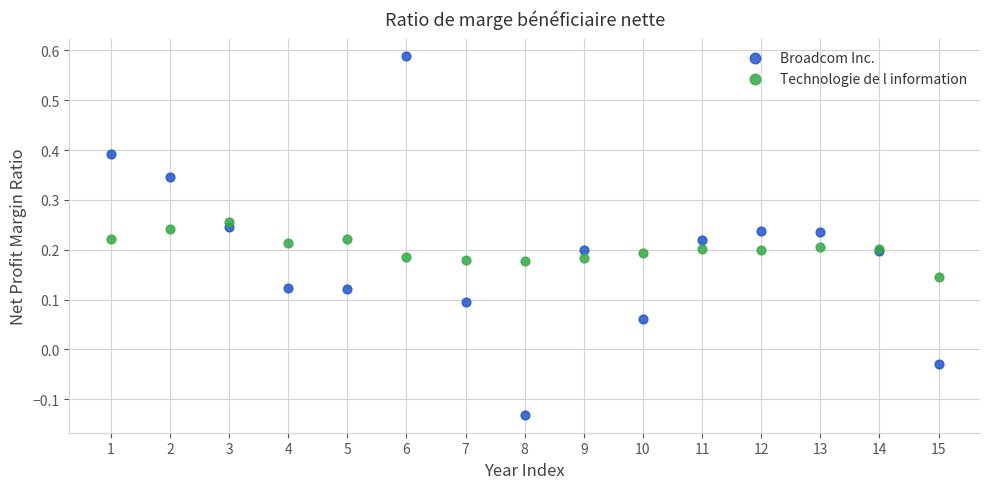

Which series reaches the maximum Y coordinate?

Broadcom Inc.